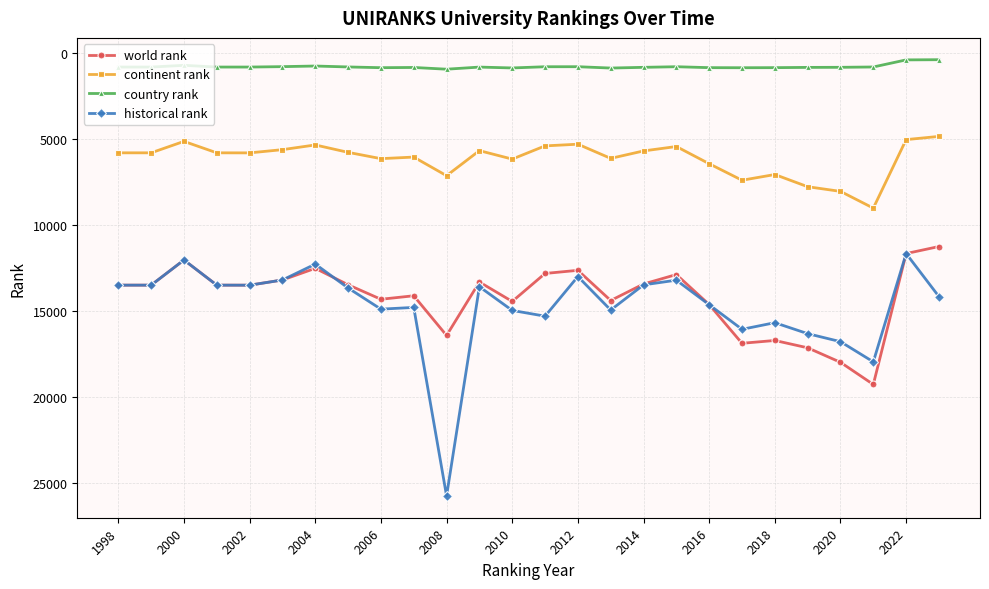

What is the greatest value displayed?

25752